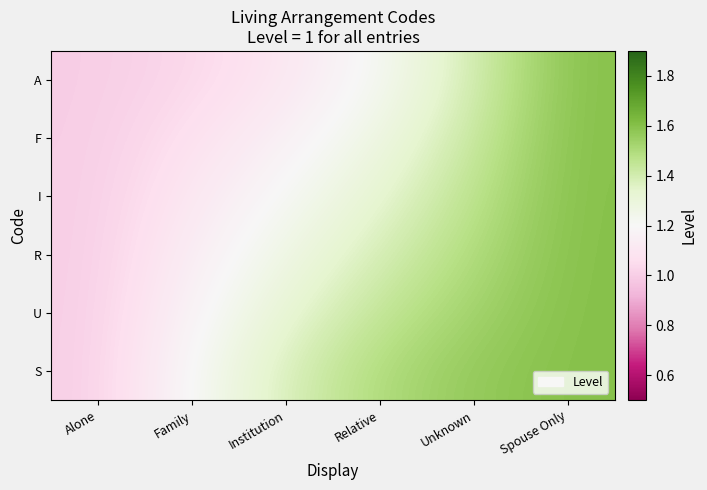

What is the maximum value shown in the chart?

1.6